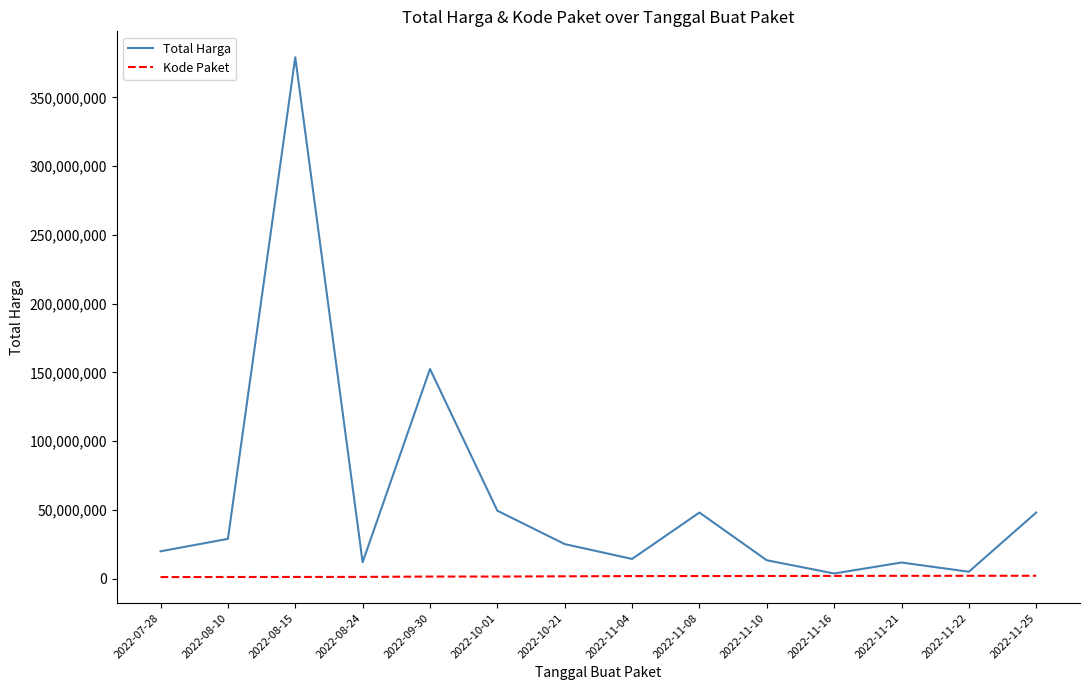

Rank the series by their average value, from highest to lowest.

Total Harga, Kode Paket